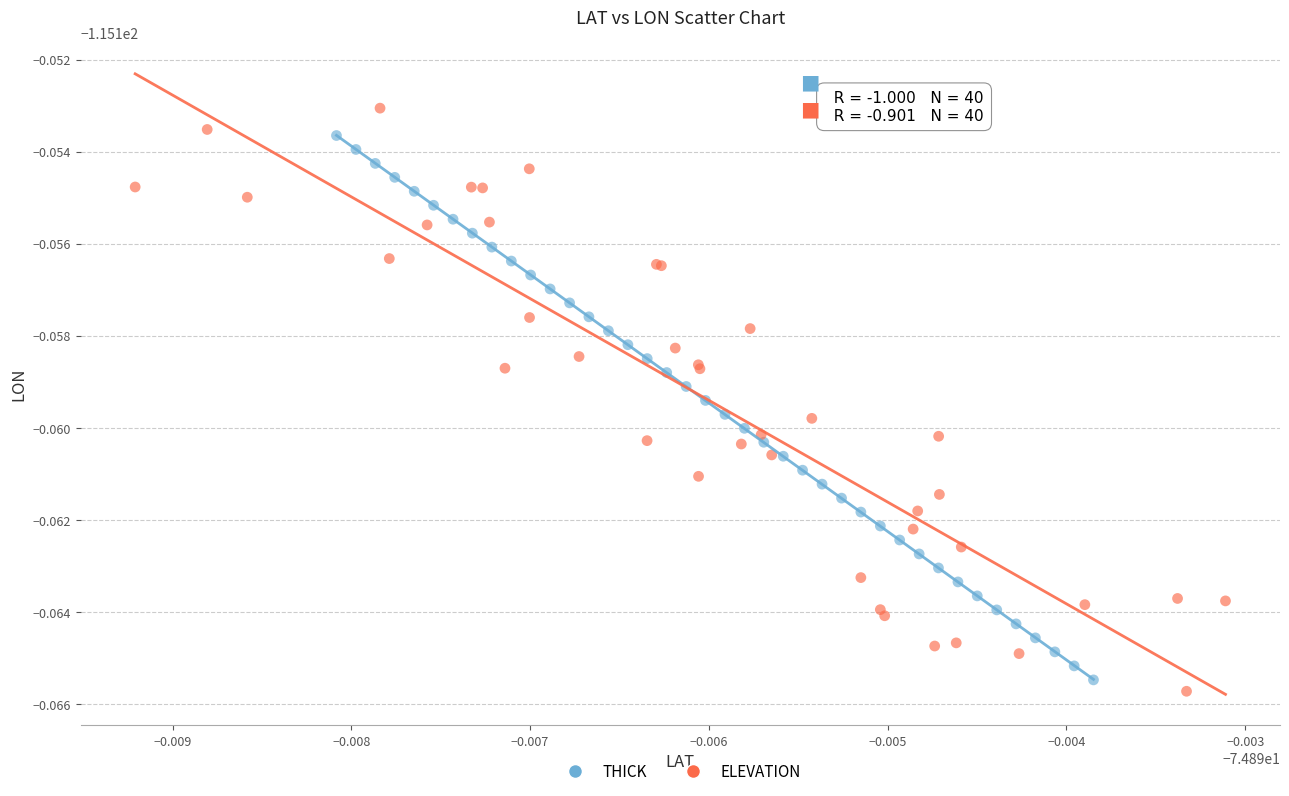

Which series has the largest Y range (max minus min)?

ELEVATION